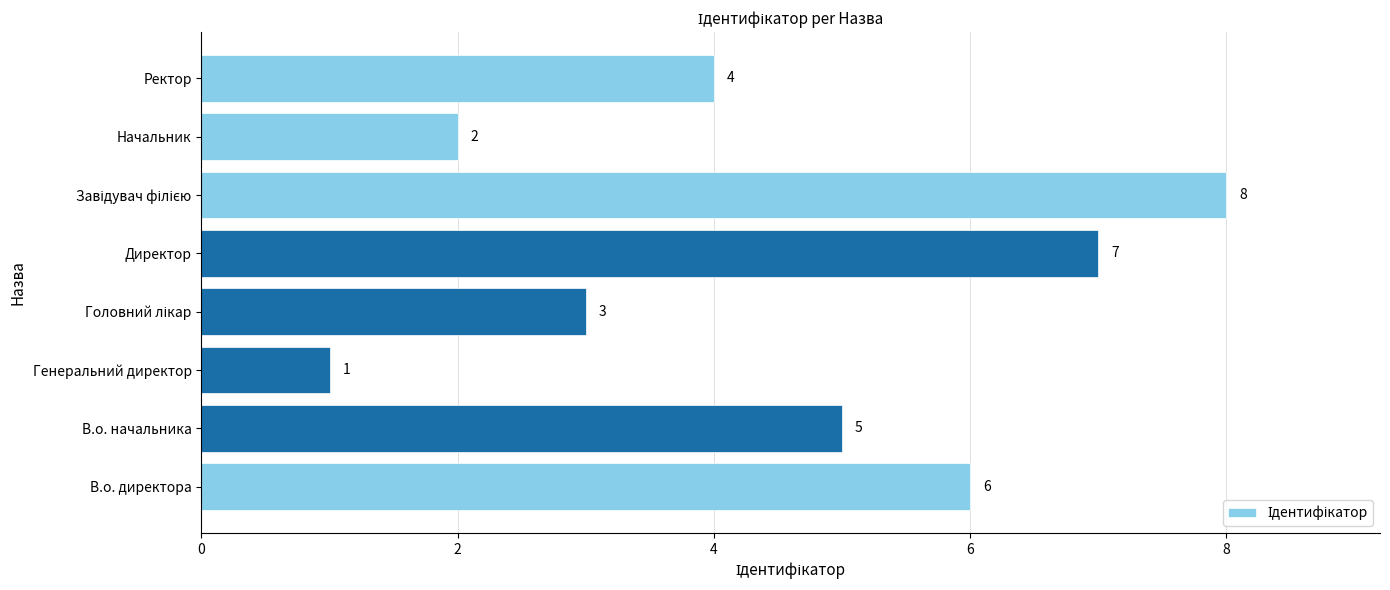

What is the sum of all values?

36